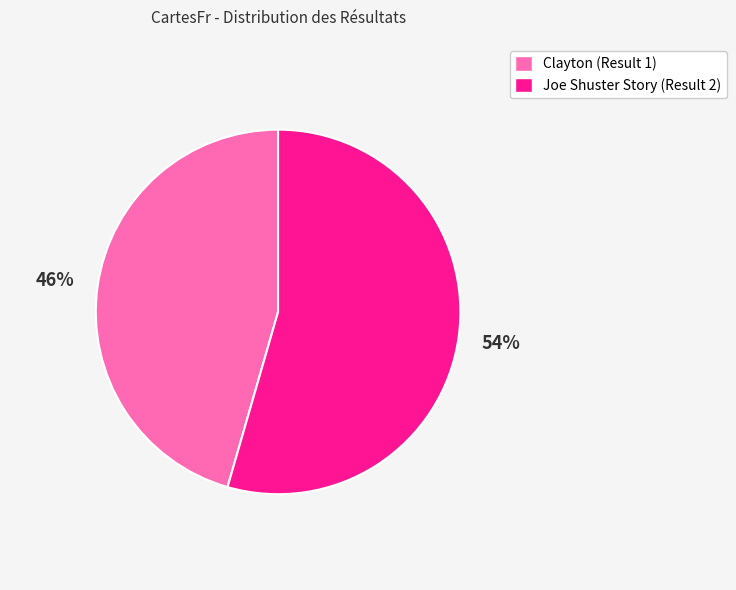

Is Clayton (Result 1) the majority of the pie?

No